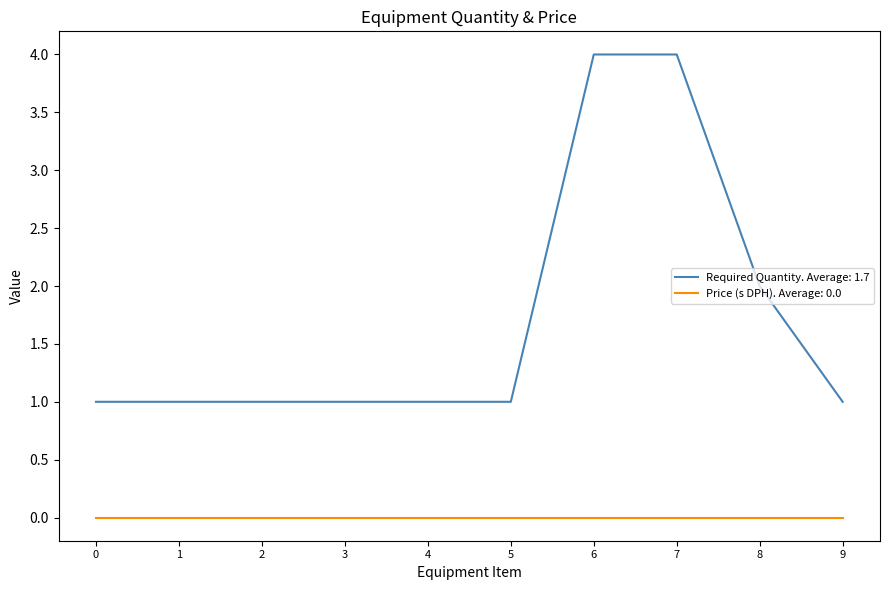

Rank the series by their average value, from highest to lowest.

Required Quantity. Average: 1.7, Price (s DPH). Average: 0.0